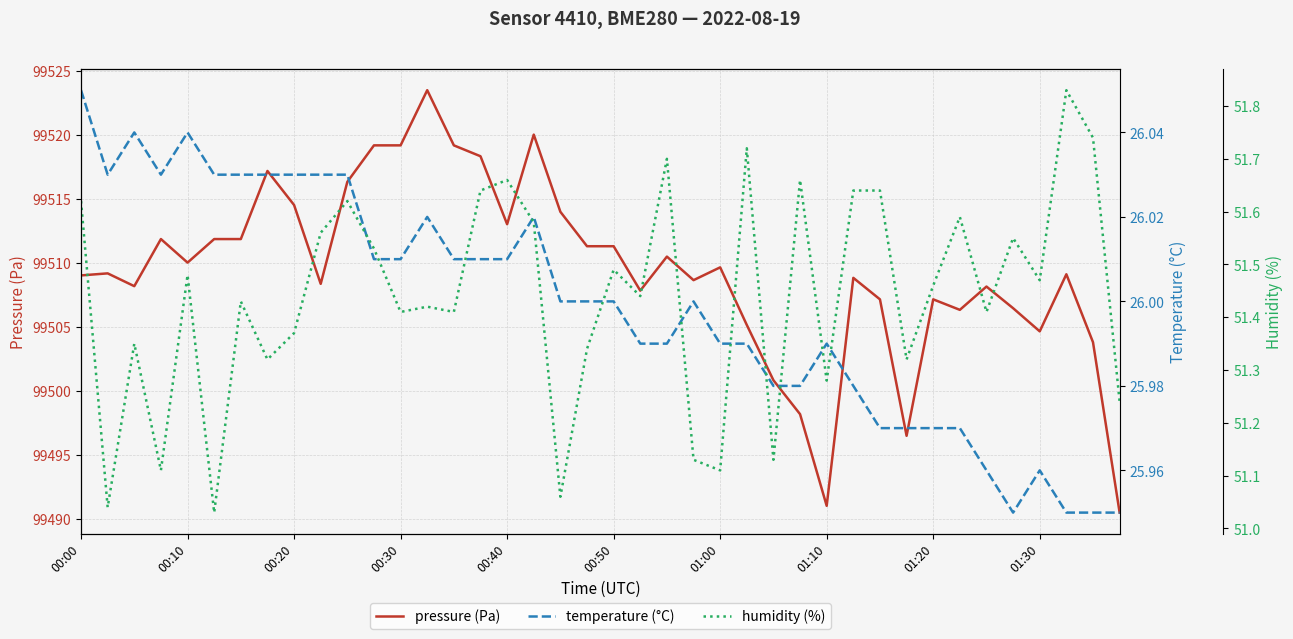

What is the lowest value of the pressure (Pa) series?

99490.5